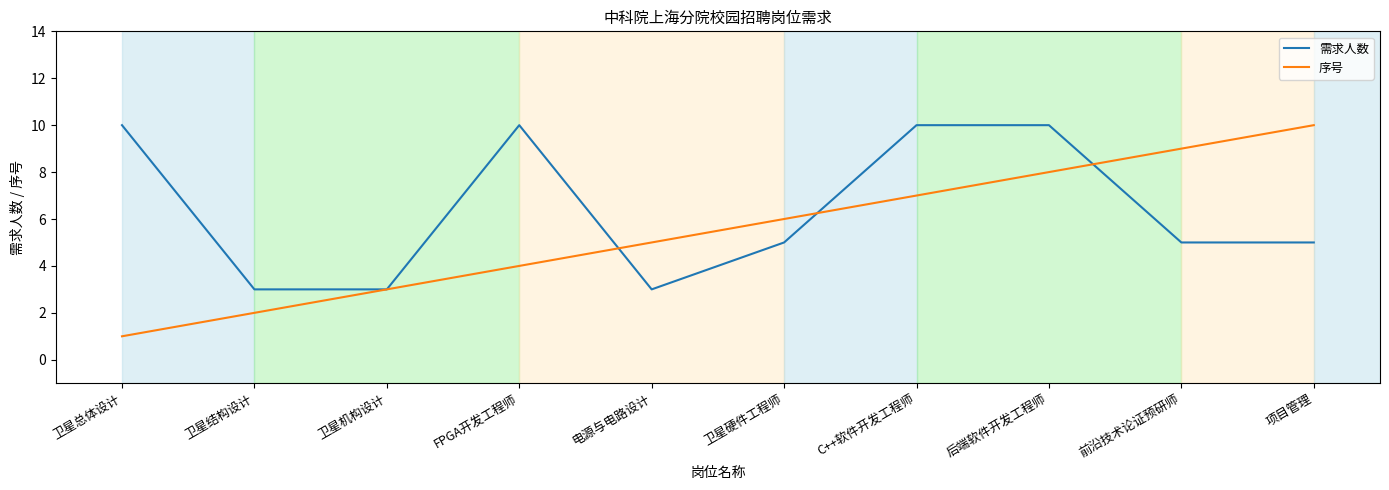

Rank the series at 卫星总体设计 from highest to lowest value.

需求人数, 序号